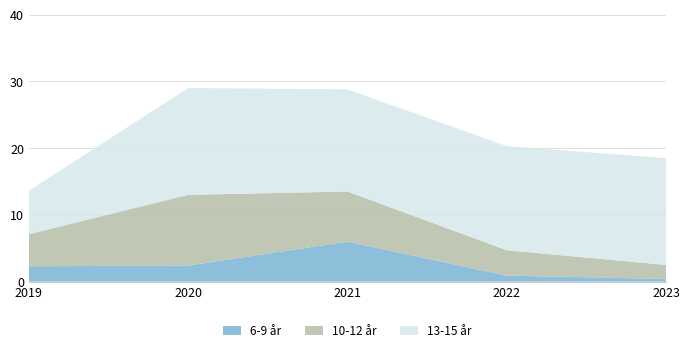

Reading left to right, transcribe all the data shown in this chart.

low_pace: 2.3	2.4	6.0	0.9	0.4
mid_pace: 4.8	10.6	7.5	3.8	2.1
high_pace: 6.5	16.0	15.3	15.6	16.0